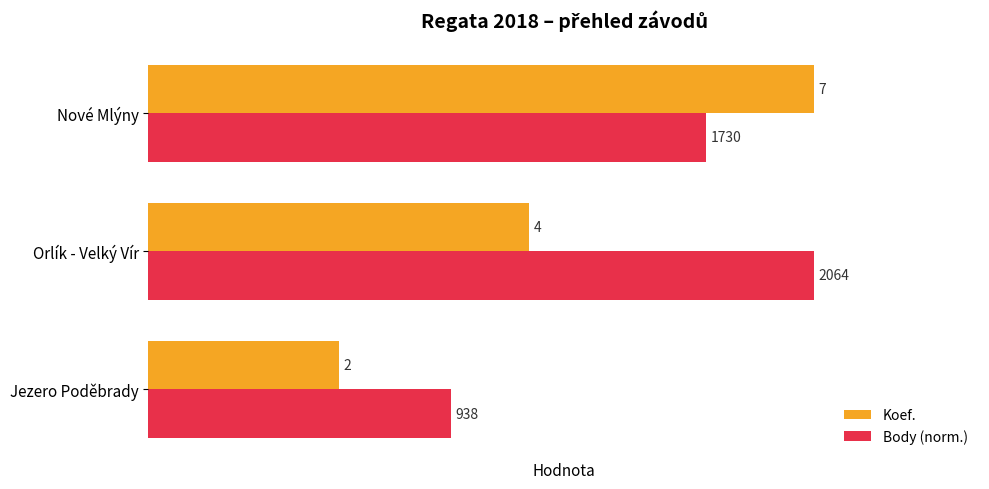

List the series in order of their overall mean, highest first.

Body (norm.), Koef.